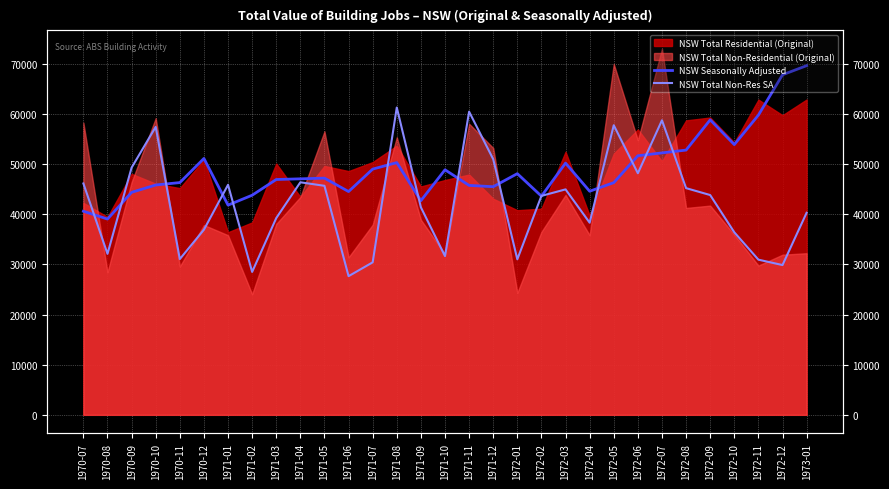

What is the label of the 17th point from the left?

1971-11